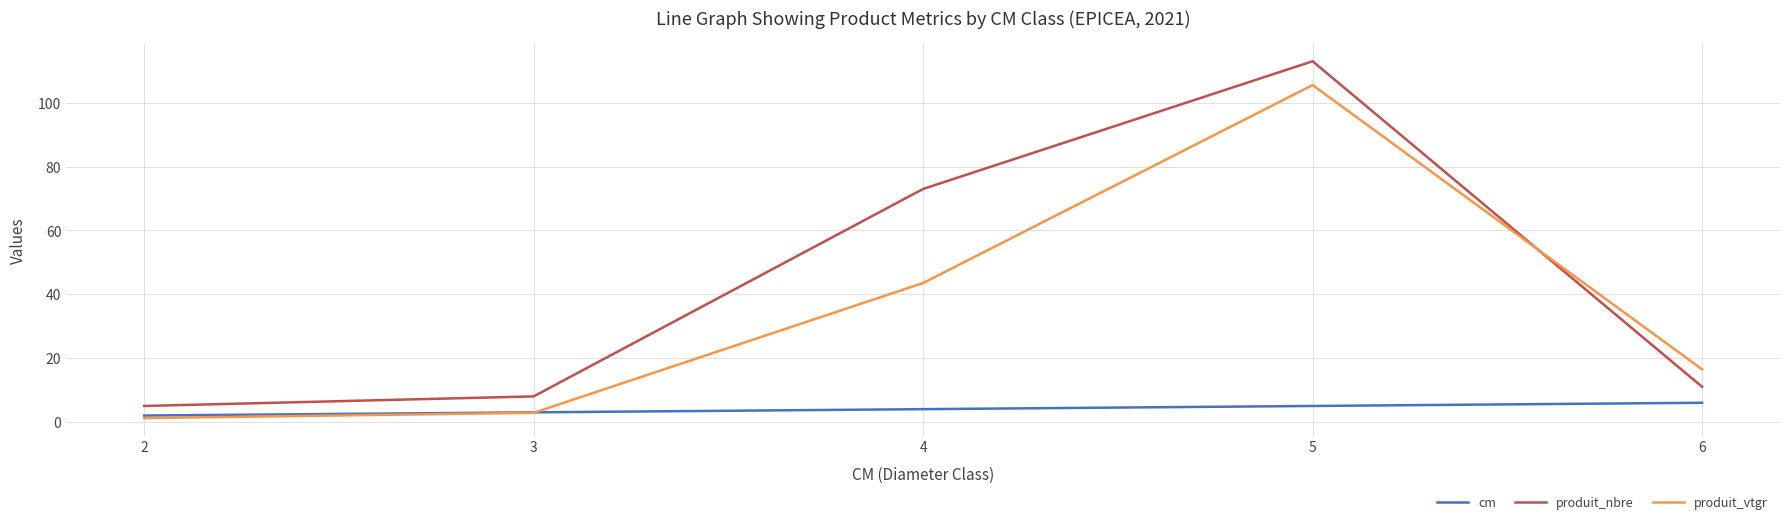

Is the value of produit_vtgr at 6 greater than the value of cm at 3?

Yes